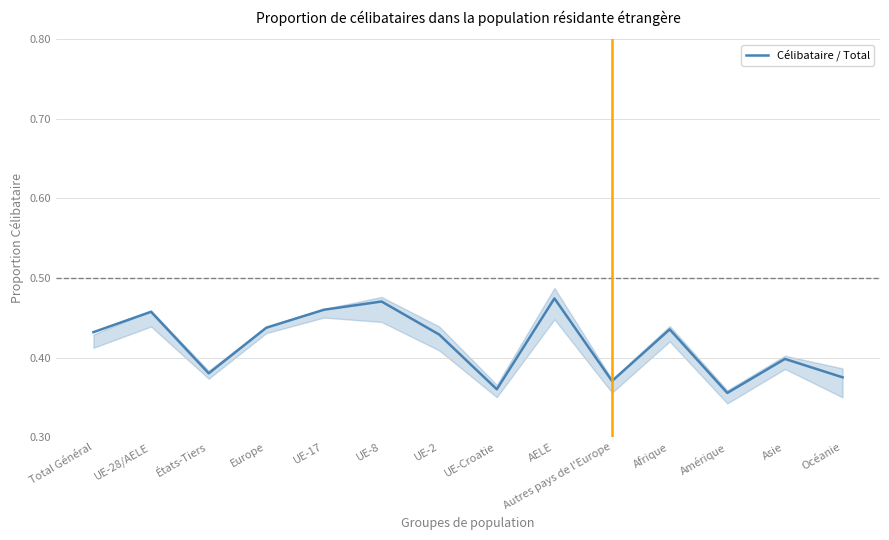

What is the sum of all values?

5.8